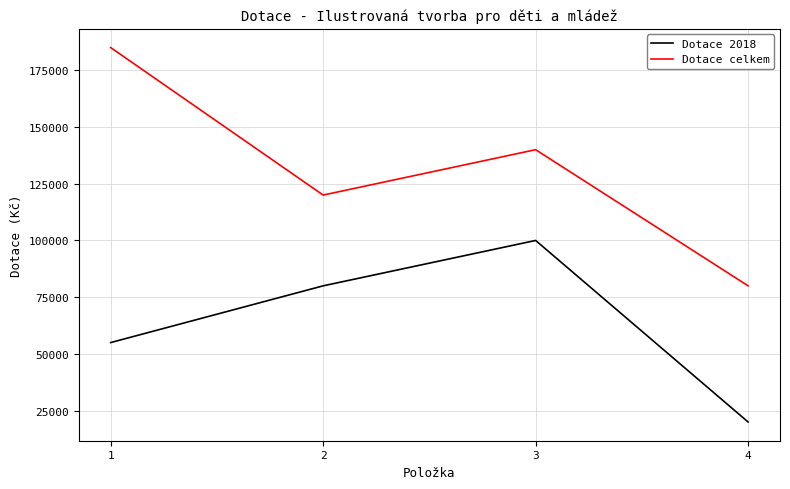

How many values in the Dotace celkem series are below 140000?

2